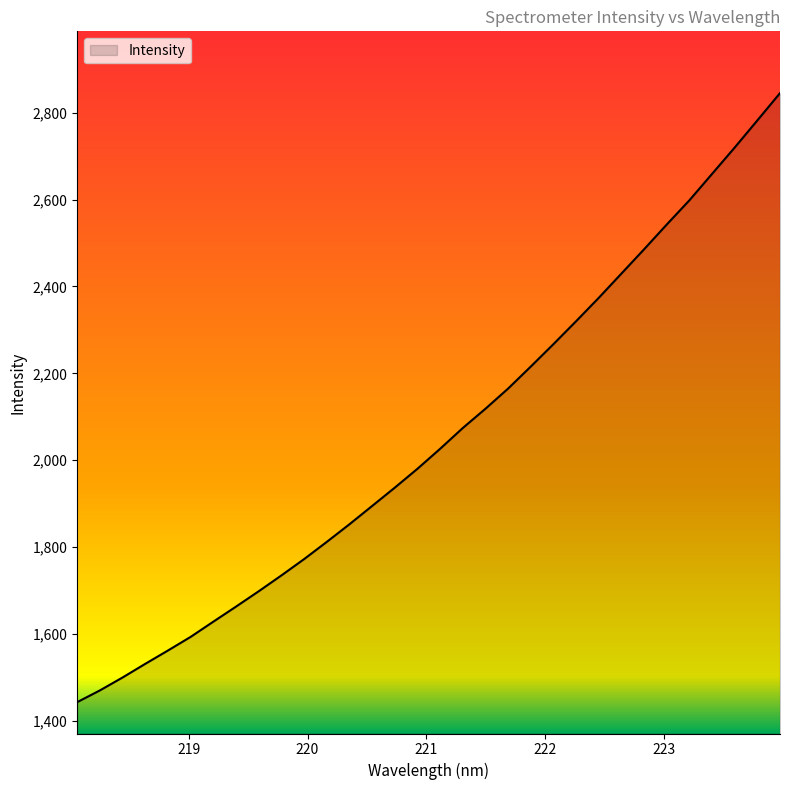

Reading right to left, list all the values displayed in this chart.

2845.1	2782.3	2719.9	2659.2	2598.4	2542.6	2485.6	2429.7	2373.9	2320.0	2267.2	2215.6	2164.9	2118.5	2074.1	2026.2	1980.2	1936.8	1894.5	1852.4	1811.8	1772.2	1734.6	1698.2	1662.8	1628.2	1593.1	1561.7	1531.0	1499.6	1469.8	1442.8